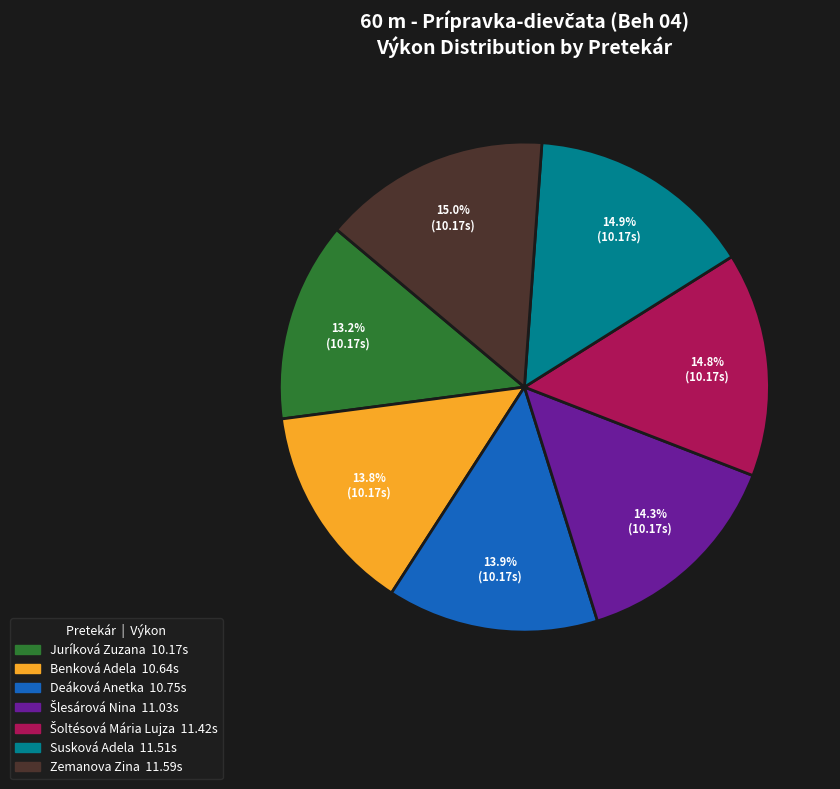

Which slice is the smallest?

Juríková Zuzana